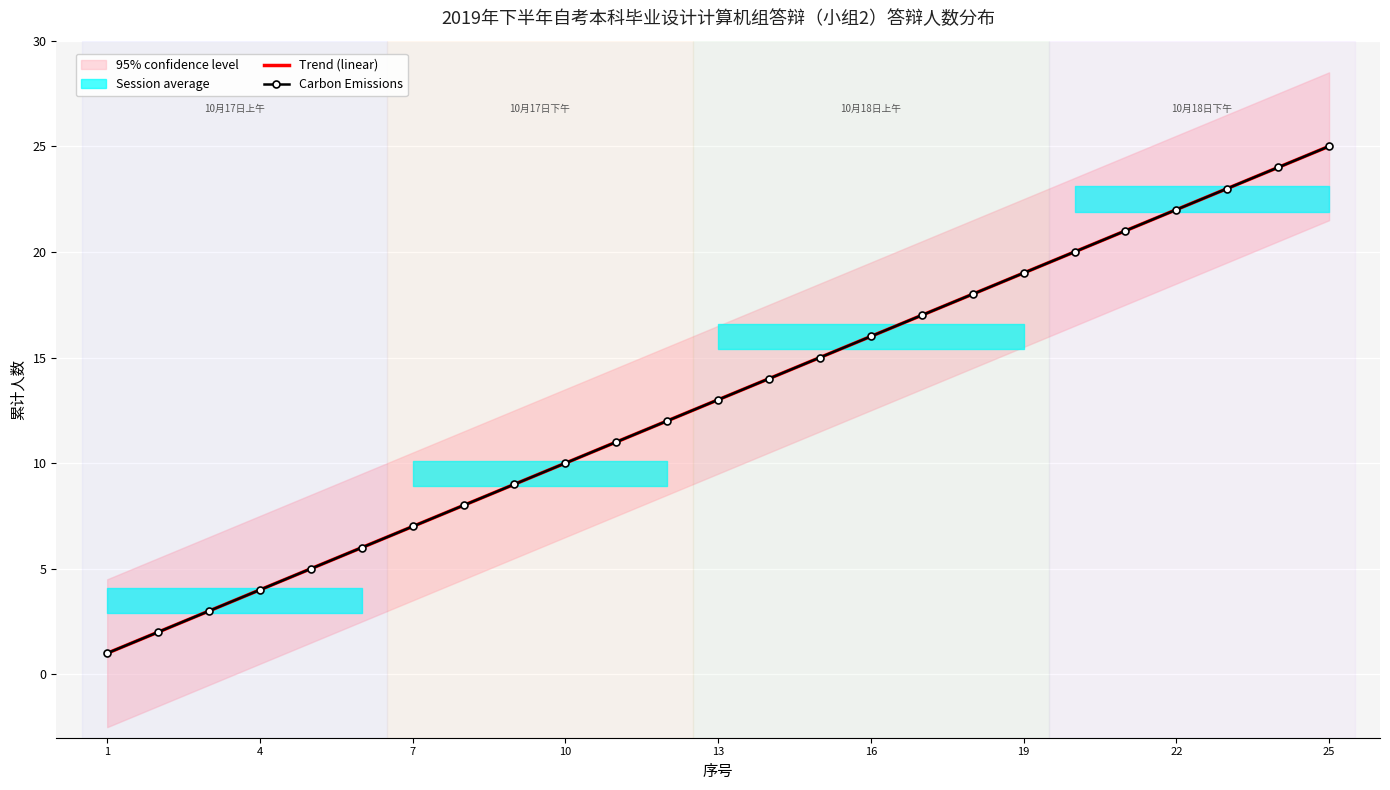

At 10, list the series in order from largest to smallest.

Trend (linear), Carbon Emissions